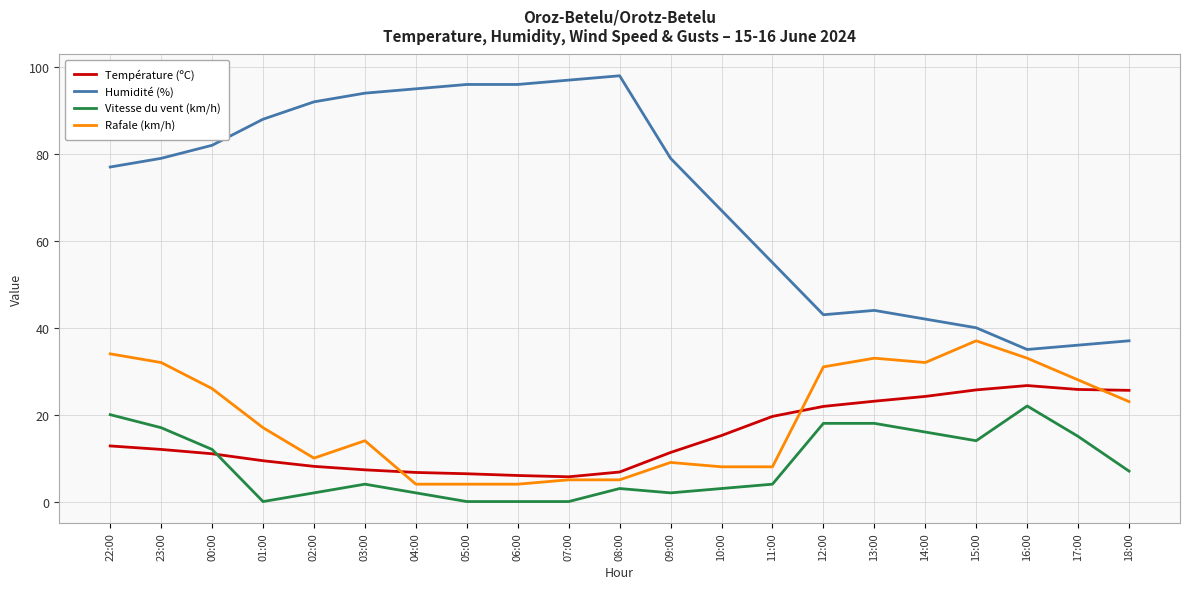

What is the sum of all Rafale (km/h) values?

397.0